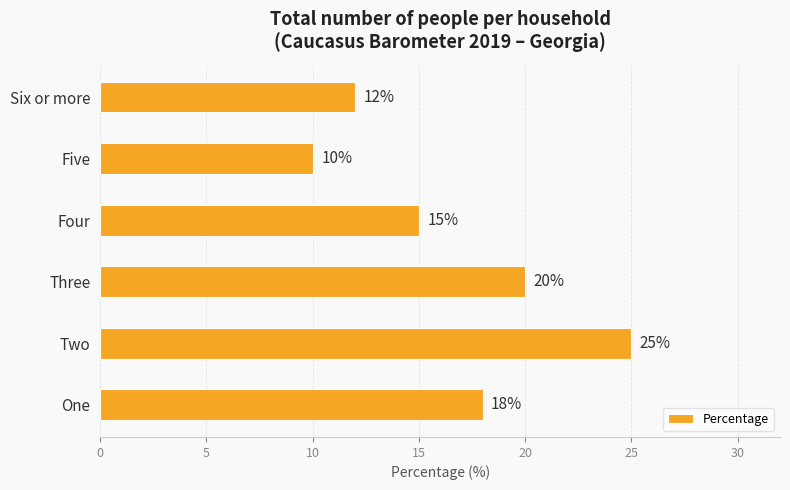

Reading bottom to top, transcribe all the data shown in this chart.

One=18	Two=25	Three=20	Four=15	Five=10	Six or more=12